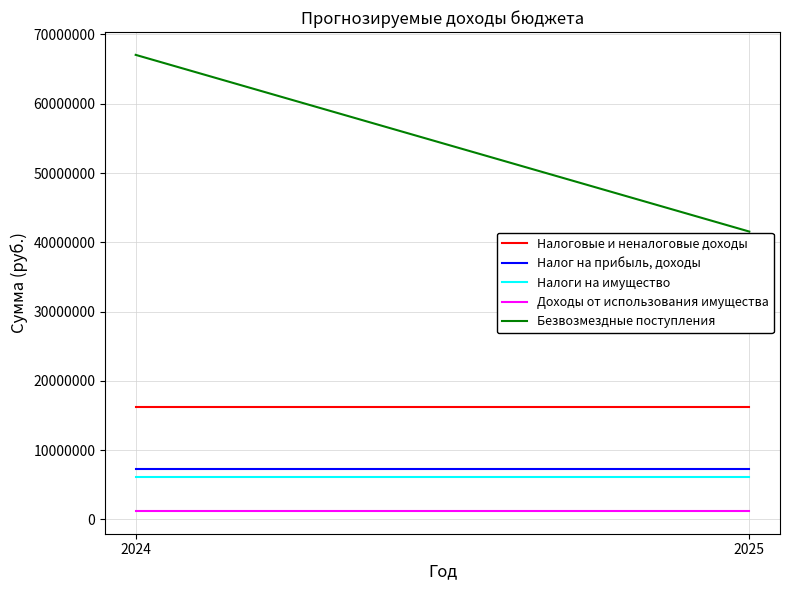

How many lines are shown in the chart?

5